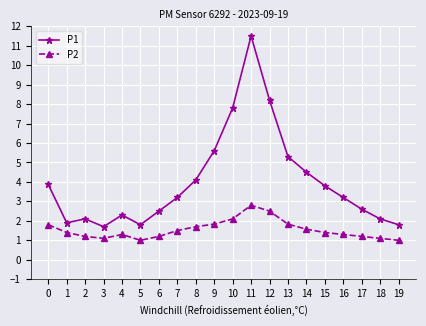

How many series are shown in this chart?

2